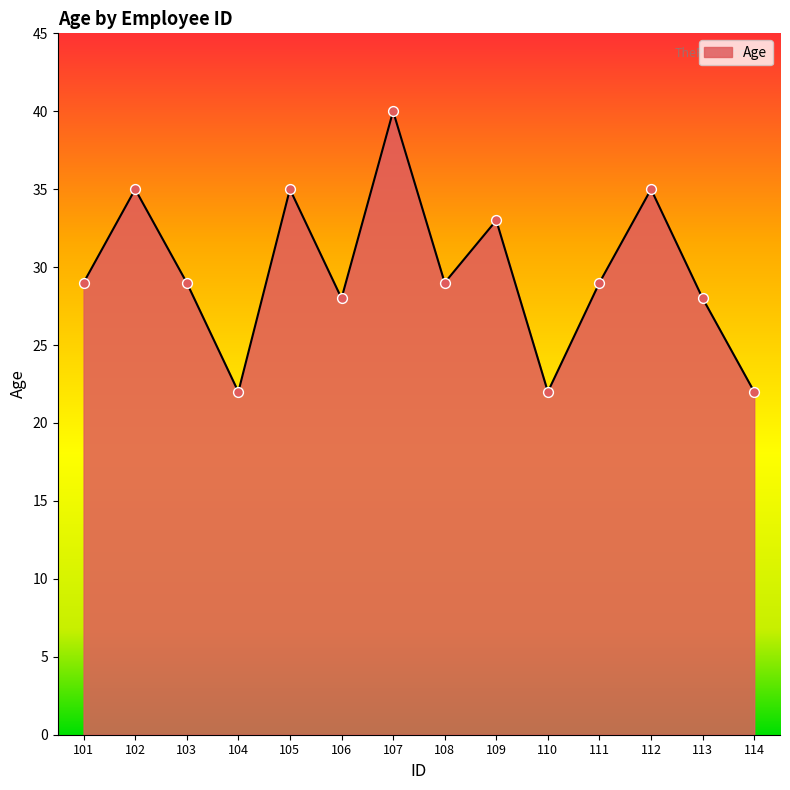

What is the ratio of the value at 102 to the value at 112?

1.0